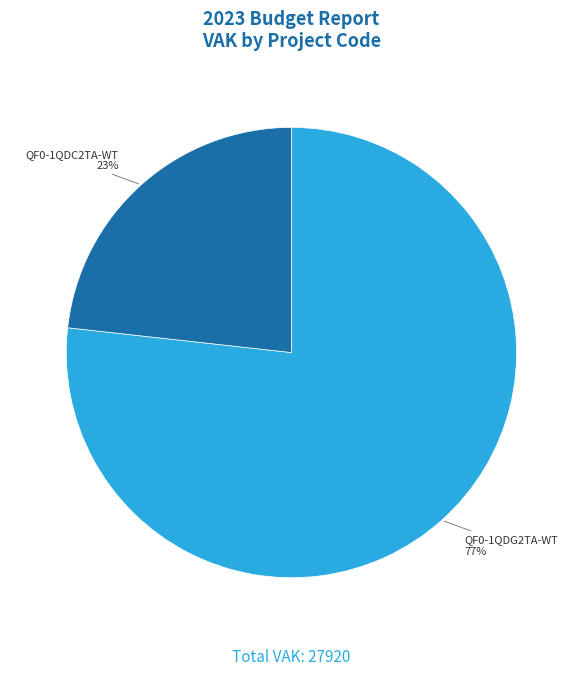

What percentage is the QF0-1QDG2TA-WT slice, to the nearest percent?

77%